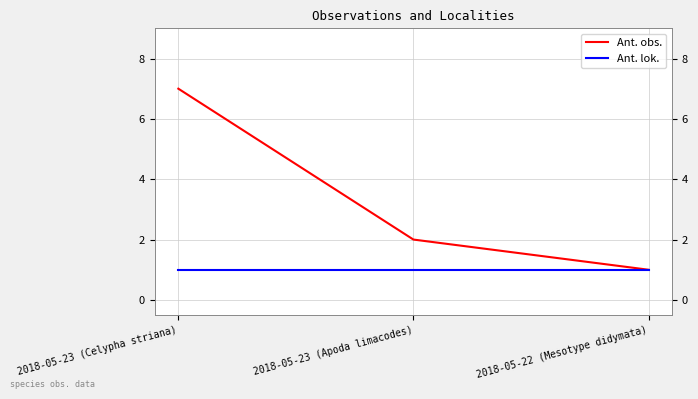

What are all the series names shown in the legend?

Ant. obs., Ant. lok.